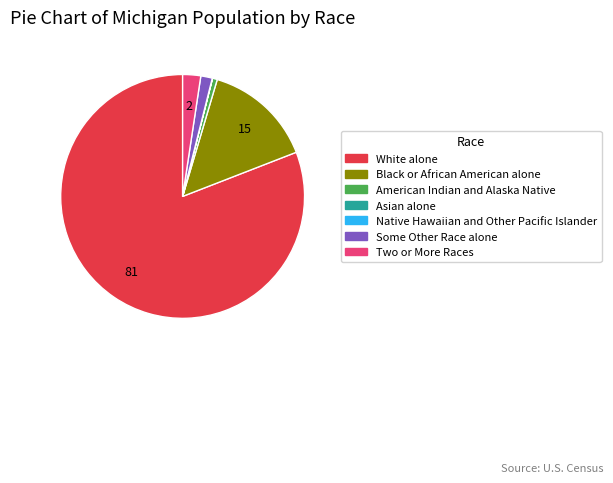

What is the largest slice in the pie chart?

White alone